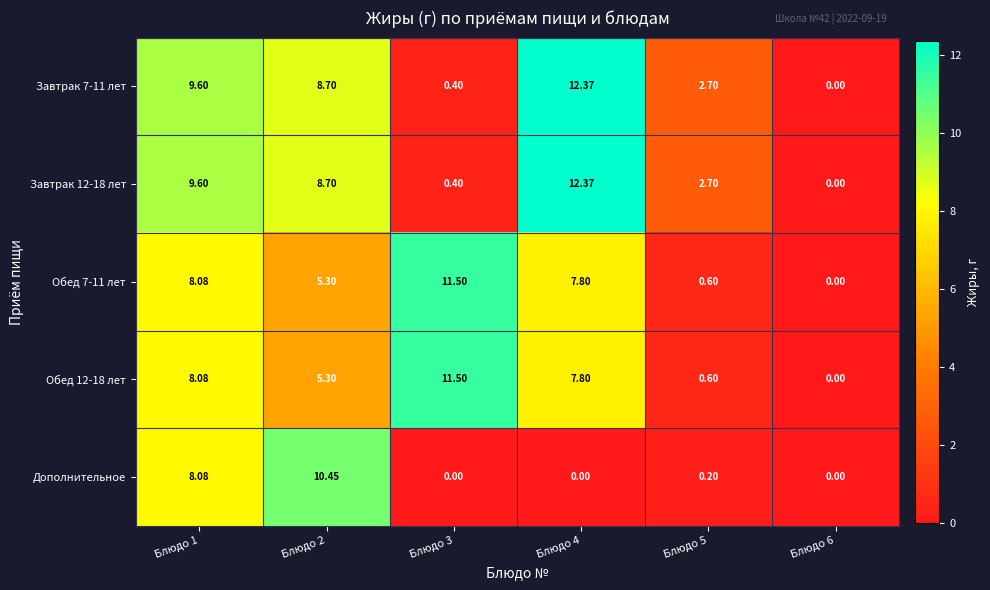

Is the value of Завтрак 12-18 лет at Блюдо 3 greater than the value of Обед 12-18 лет at Блюдо 1?

No